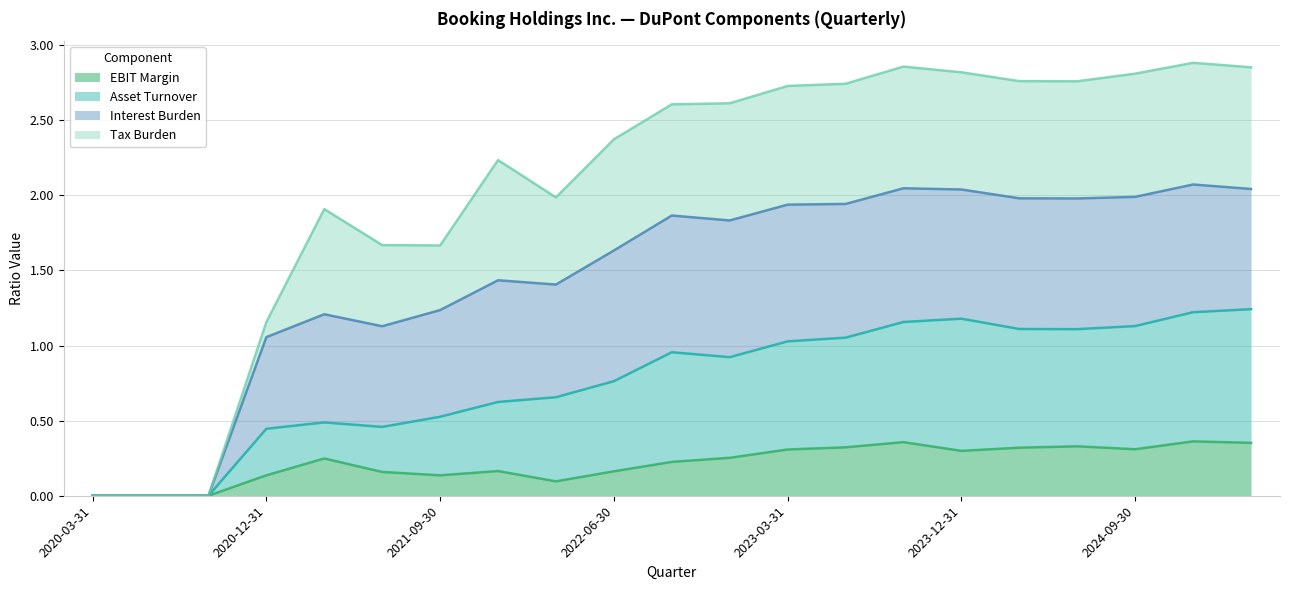

What is the difference between the Asset Turnover values at 2021-09-30 and 2022-09-30?

0.4